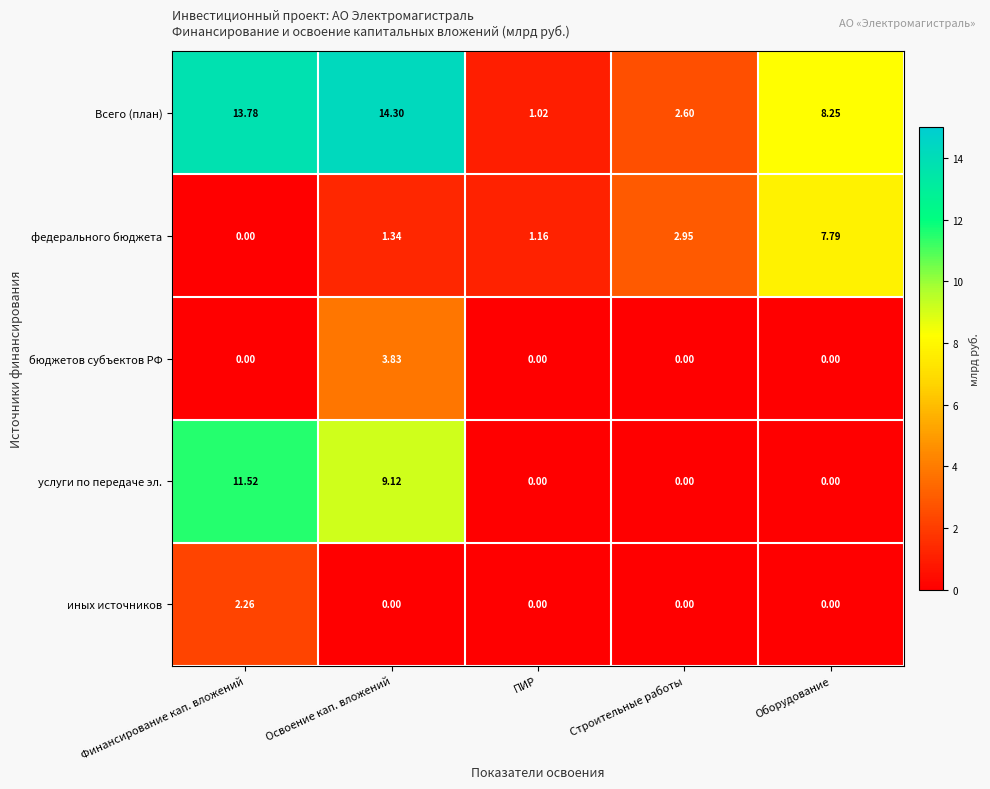

How many values in the услуги по передаче эл. series exceed 0?

2